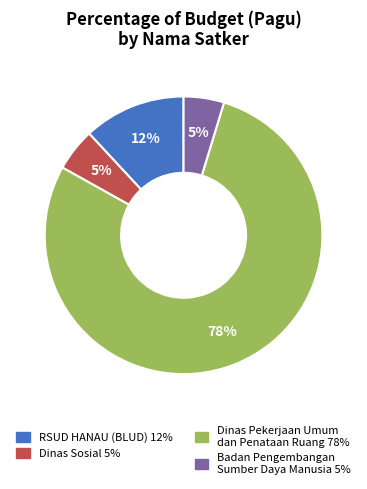

To the nearest percent, what is the average slice percentage?

25%